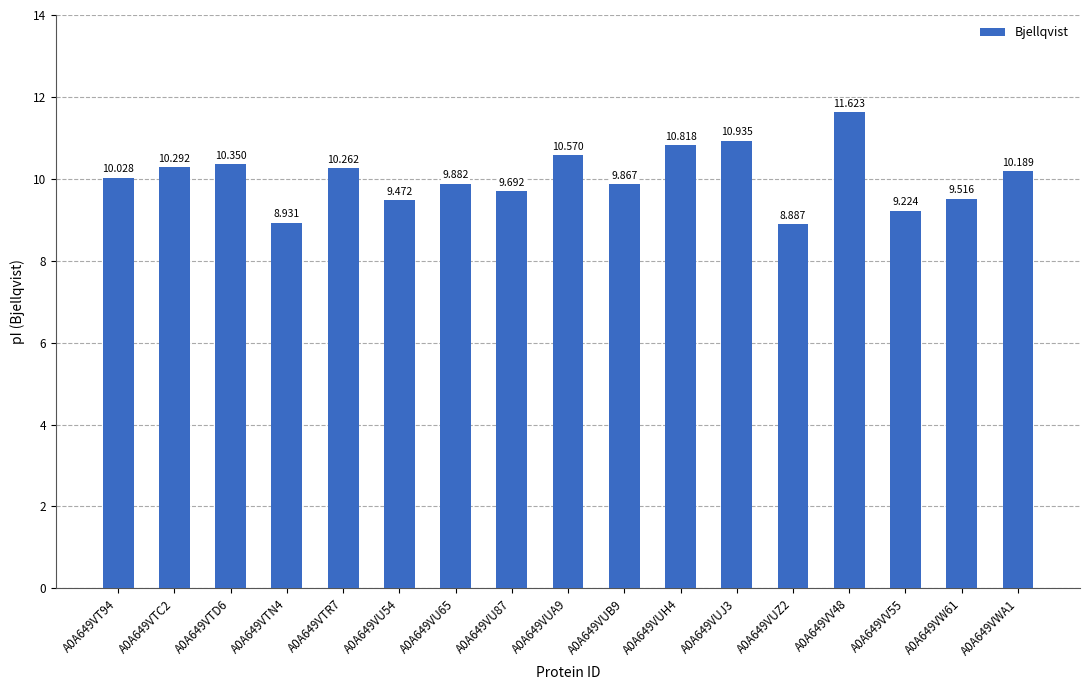

What is the greatest value displayed?

11.6